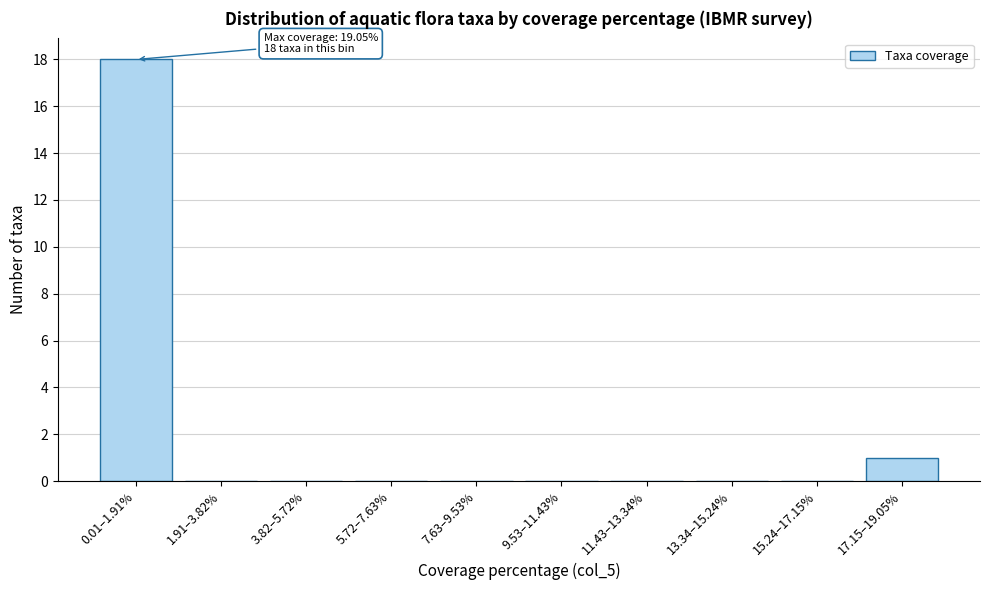

Reading left to right, list all the values displayed in this chart.

0.01–1.91%=18	1.91–3.82%=0	3.82–5.72%=0	5.72–7.63%=0	7.63–9.53%=0	9.53–11.43%=0	11.43–13.34%=0	13.34–15.24%=0	15.24–17.15%=0	17.15–19.05%=1